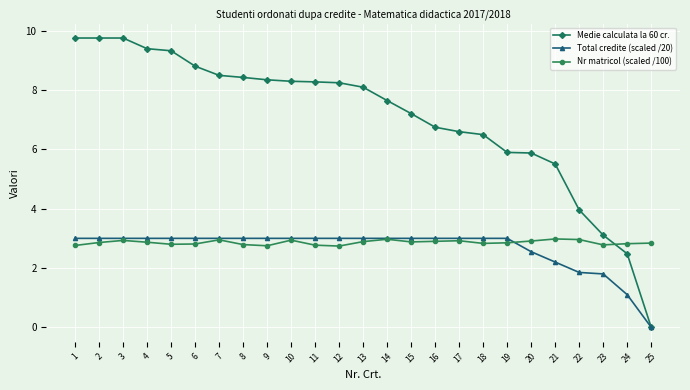

Which series has the largest total across all categories?

Medie calculata la 60 cr.